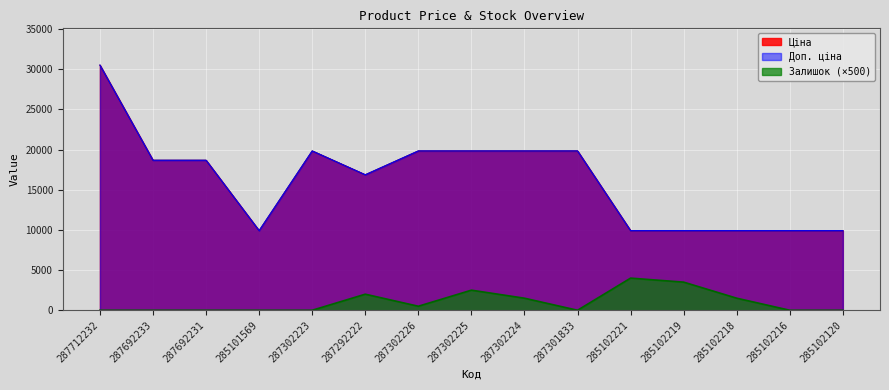

How many Залишок values are between 0 and 2000?

12